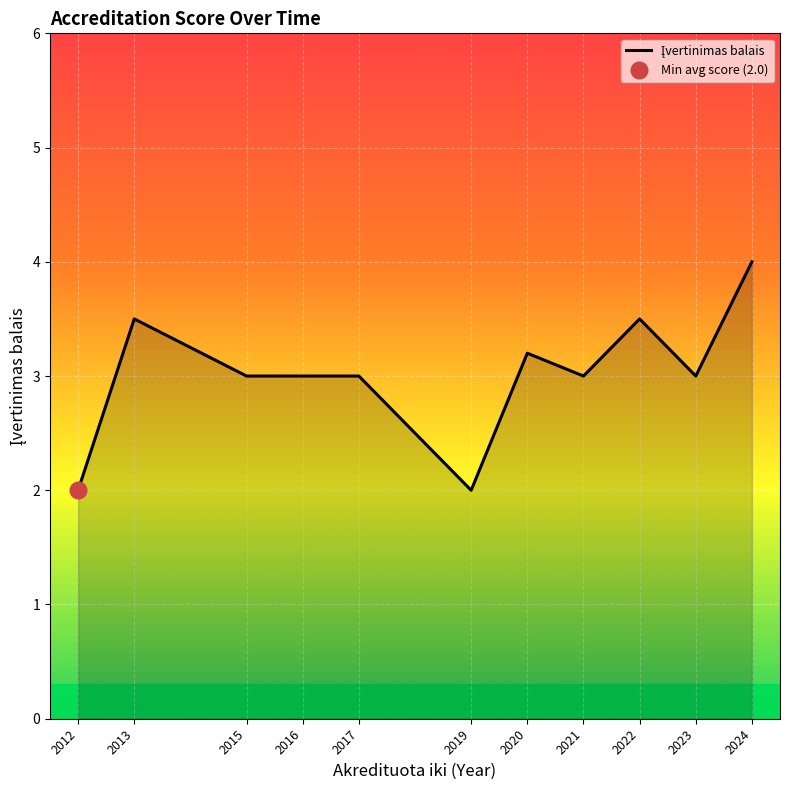

The chart shows a value of 4.6 at 2013. True or false?

False